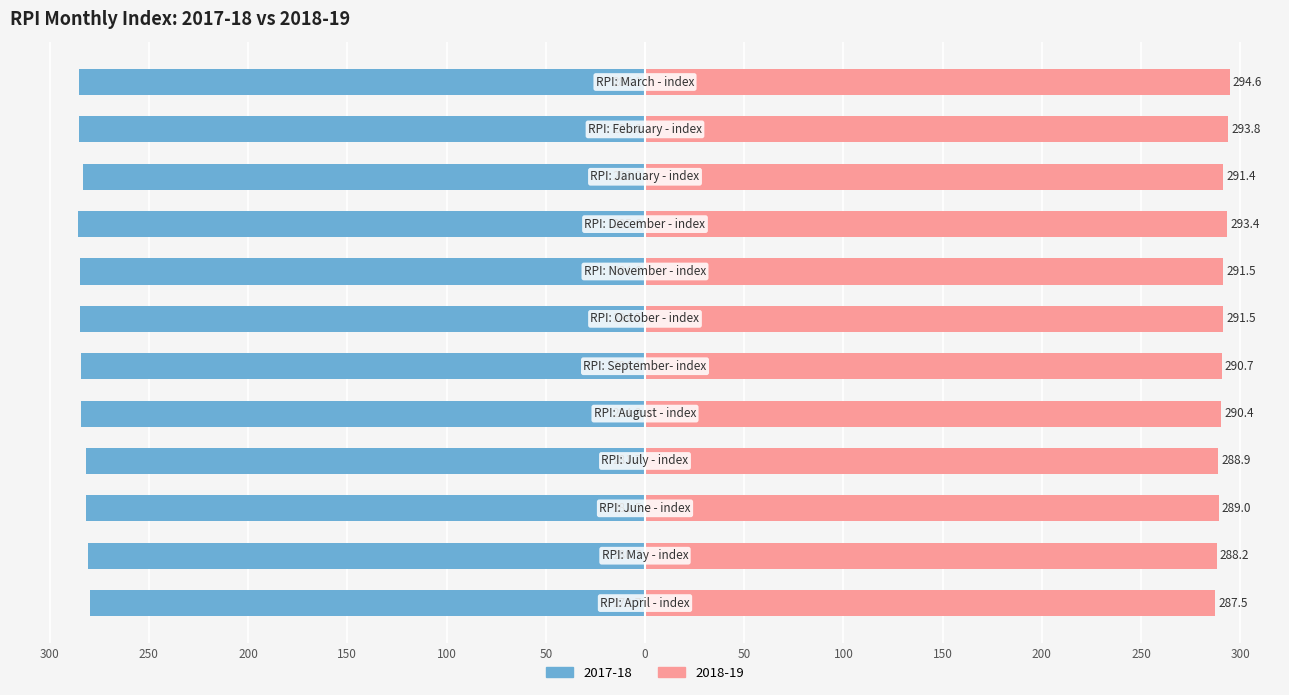

Which series has the largest range (max minus min)?

2018-19